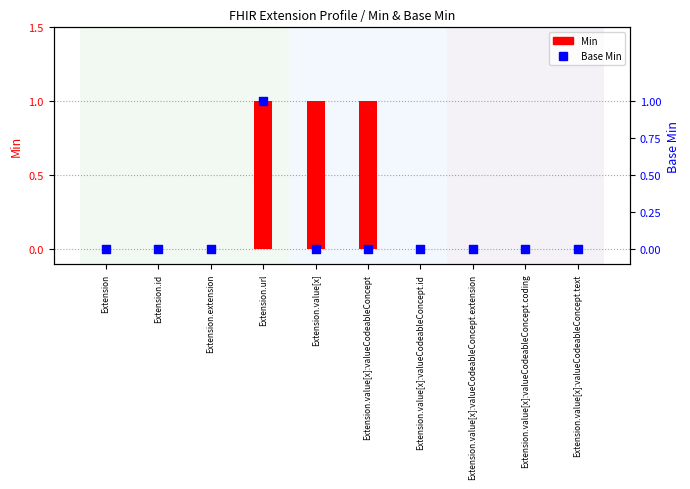

Is the value of Min at Extension.extension greater than the value of Base Min at Extension.extension?

No